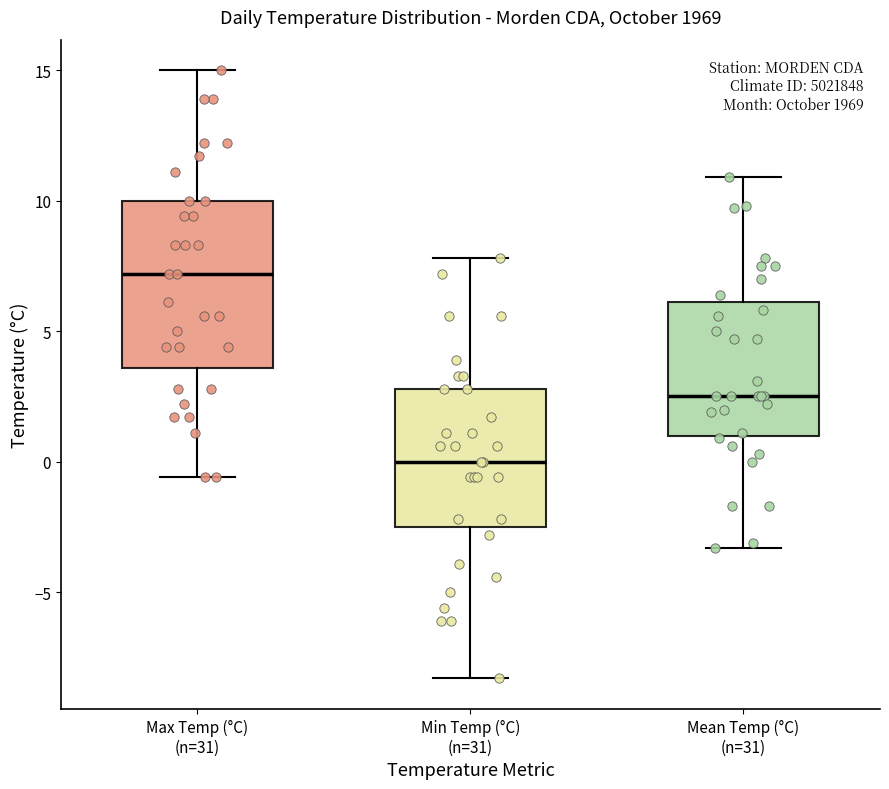

Reading left to right, read every box against the y-axis: the position of its median line, the range the box covers, and the ends of its whiskers. The values are not printed on the chart, so give them approximately, as read against the axis.

Max Temp (°C) (n=31): median 7.0, box 3.5 to 10.0, whiskers -0.5 to 15.0
Min Temp (°C) (n=31): median 0.0, box -2.5 to 3.0, whiskers -8.5 to 8.0
Mean Temp (°C) (n=31): median 2.5, box 1.0 to 6.0, whiskers -3.5 to 11.0